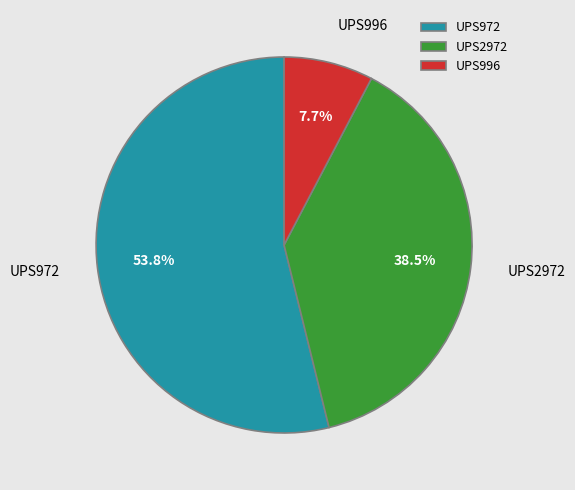

Does any single category account for the majority?

Yes